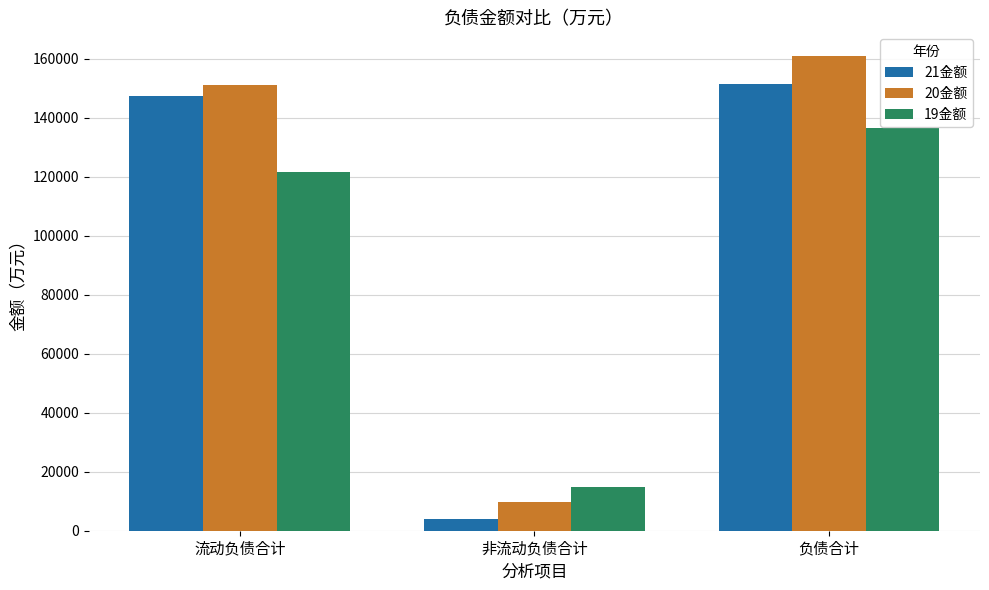

How many data points in 21金额 are less than 147379?

1